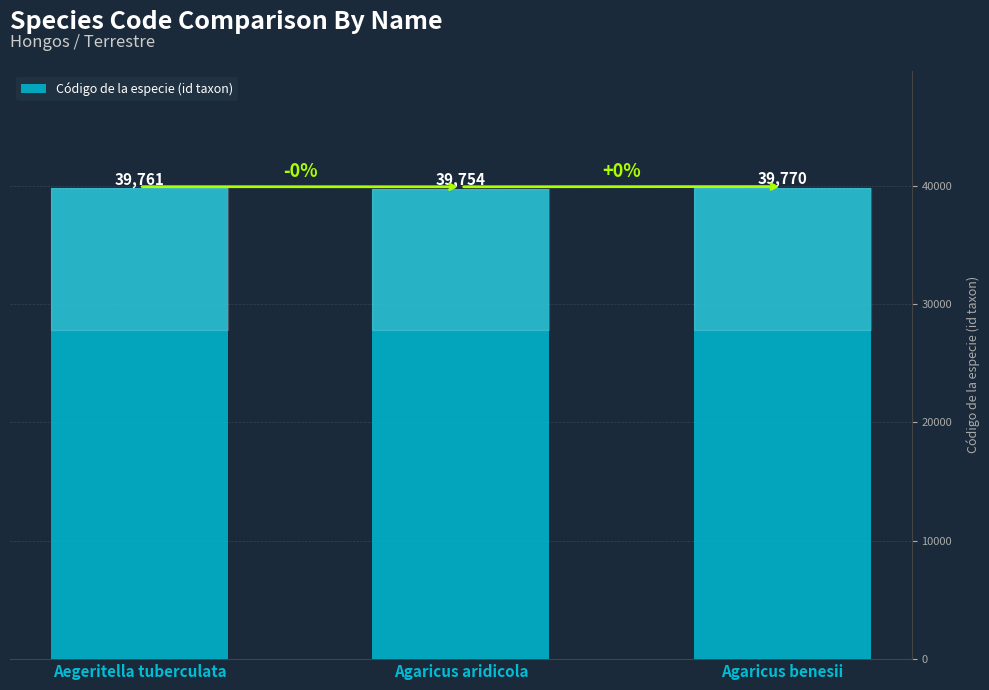

Are the bars grouped side by side (vs. stacked)?

No